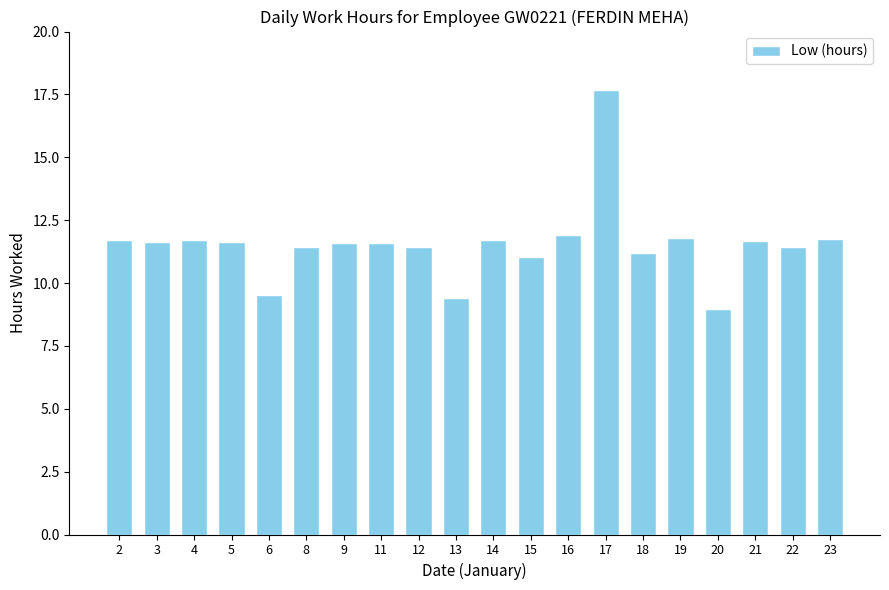

The chart shows a value of 9.4 at 13. True or false?

True